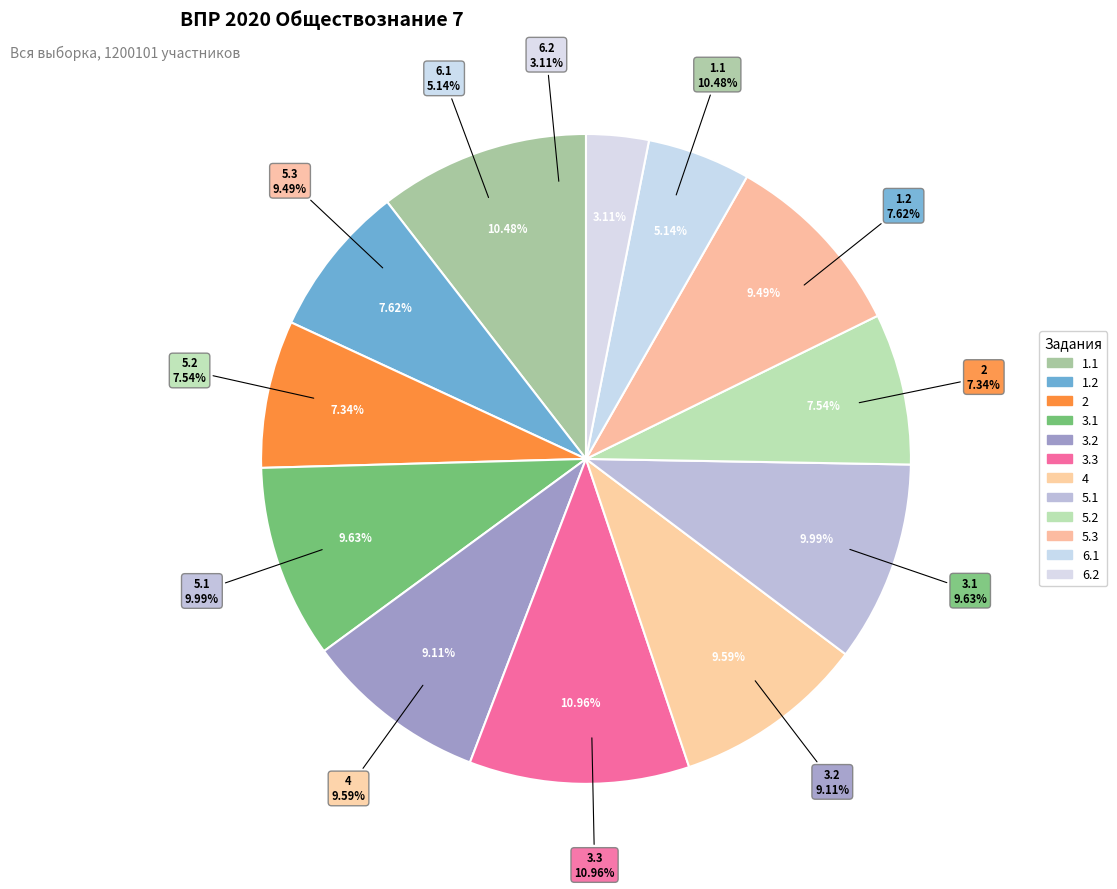

Rank the categories by value from highest to lowest.

3.3, 1.1, 5.1, 3.1, 4, 5.3, 3.2, 1.2, 5.2, 2, 6.1, 6.2